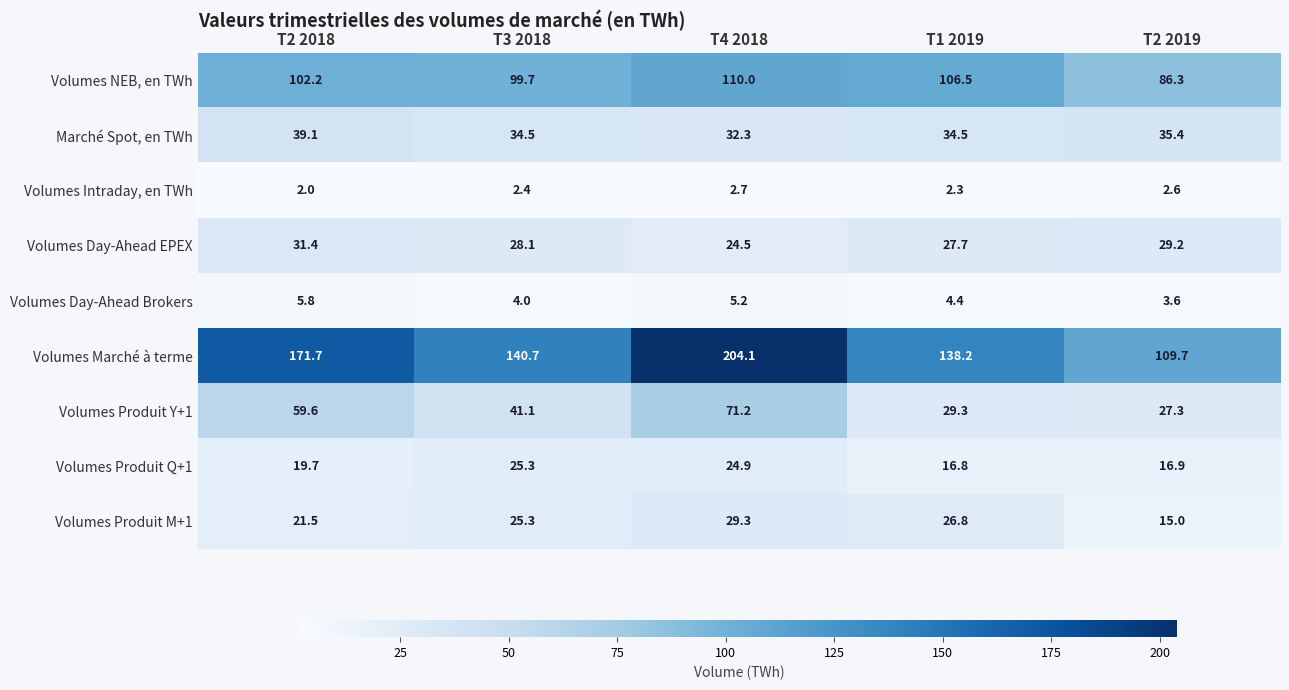

Between T2 2018 and T3 2018, which series saw the biggest shift?

Volumes Marché à terme